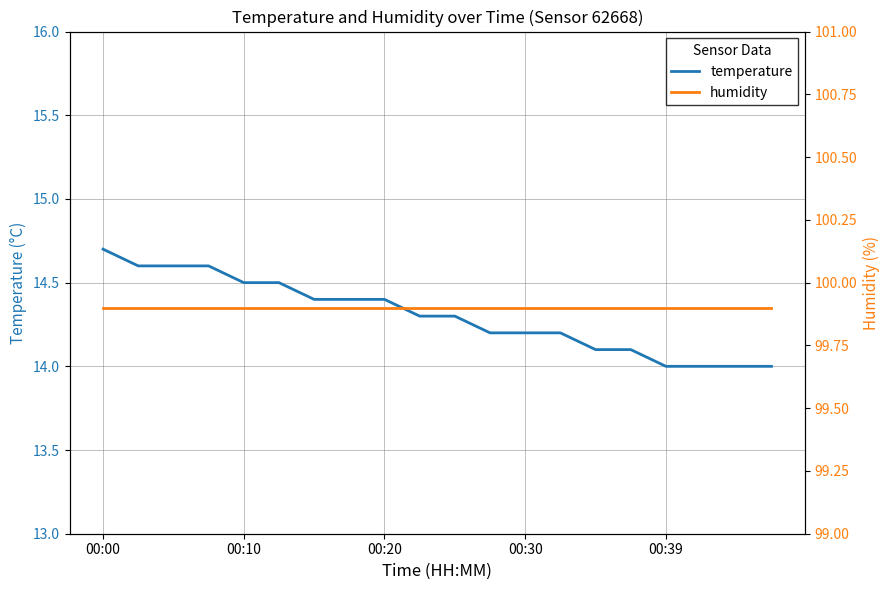

Which series has the largest total across all categories?

humidity